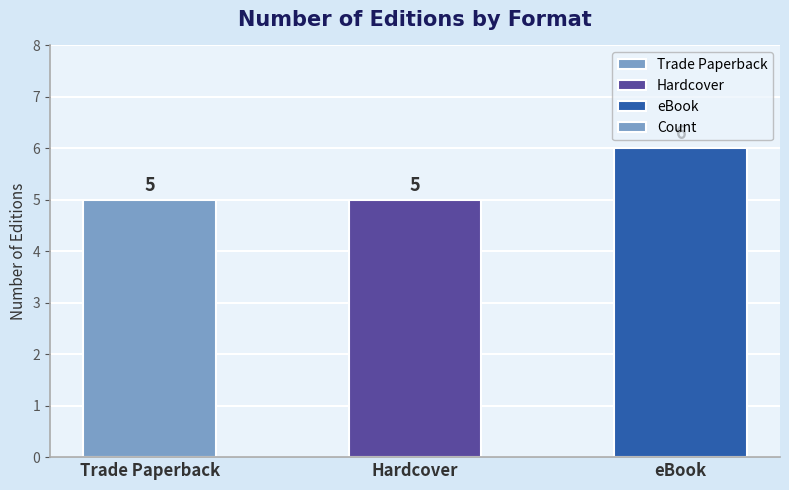

Reading right to left, extract all data points from this chart.

eBook=6	Hardcover=5	Trade Paperback=5